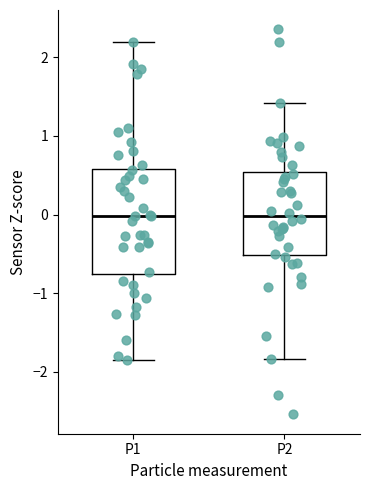

Where is the upper edge of the box for P1 on the y-axis? The values are not printed on the chart, so give them approximately, as read against the axis.

0.6